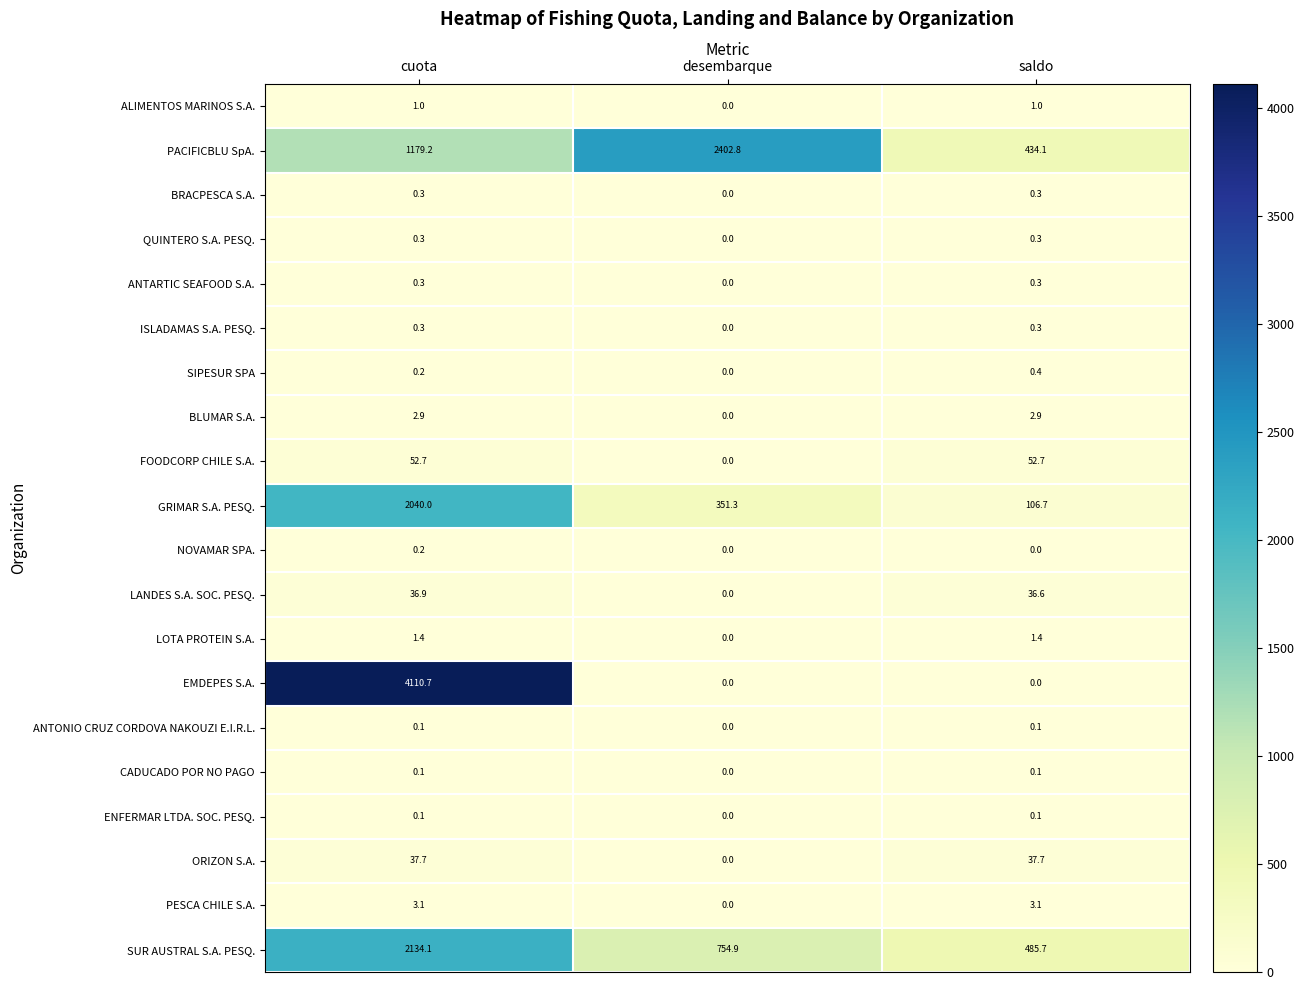

How many data points does each series have?

3